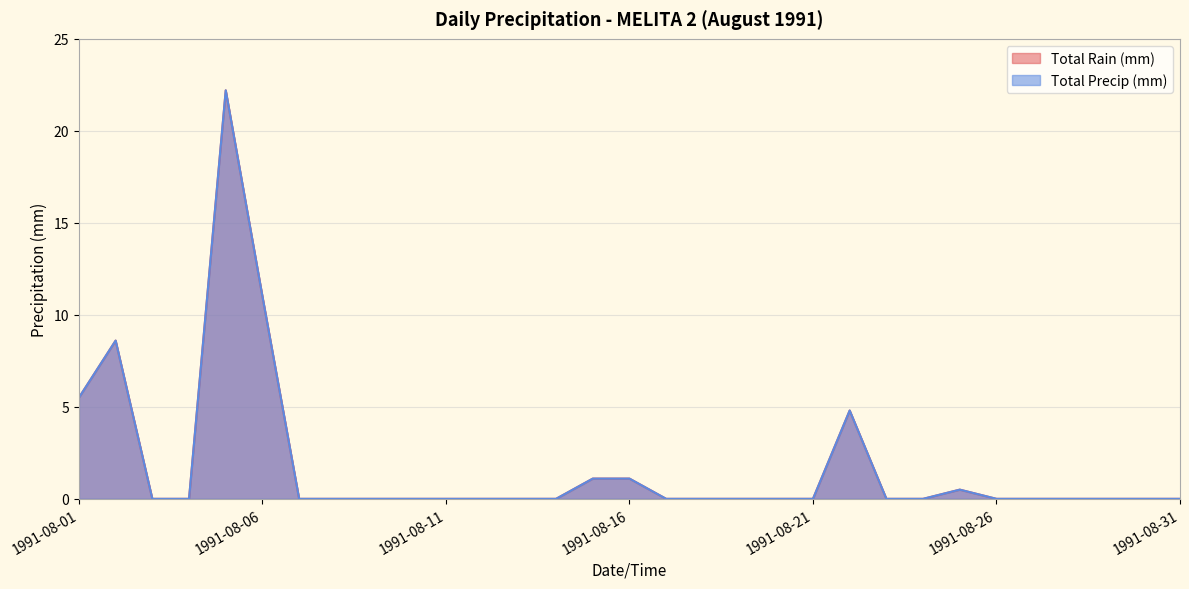

True or false: Total Precip (mm) and Total Rain (mm) intersect in this chart.

False